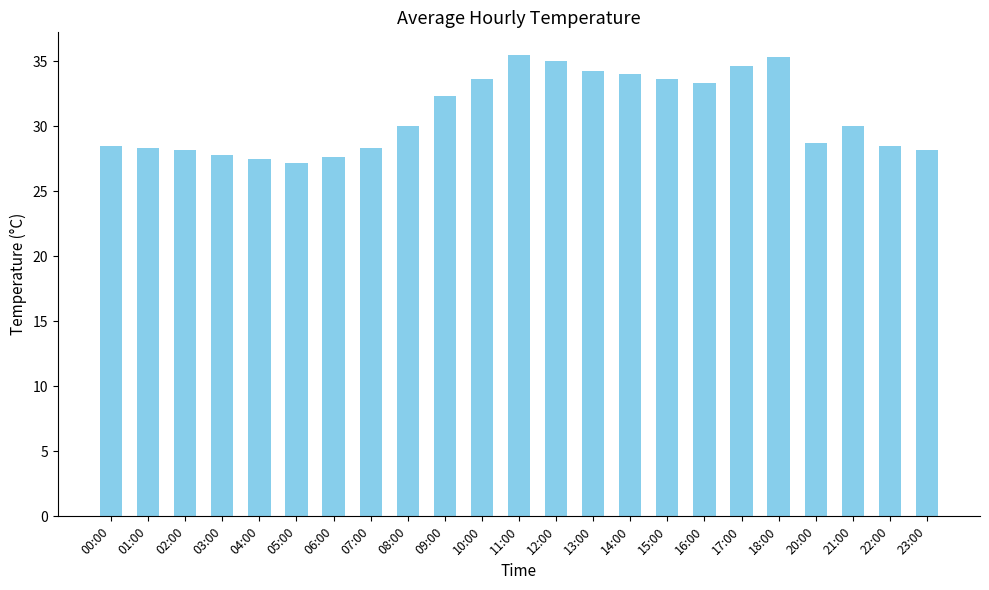

What is the smallest value displayed?

27.2